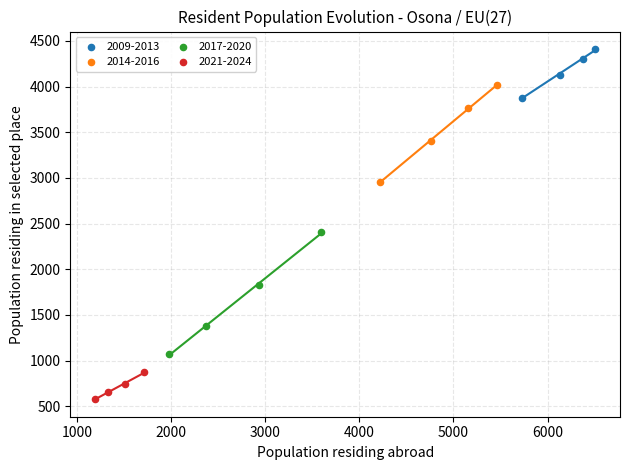

Which series has the largest Y range (max minus min)?

2017-2020